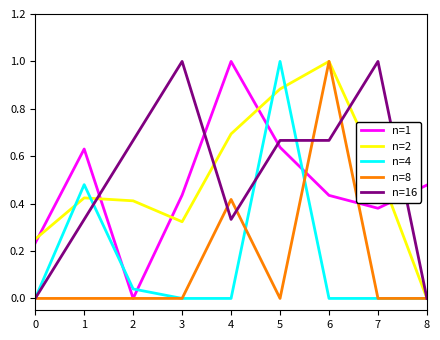

Is it true that n=1 equals 0.0 at 2?

True